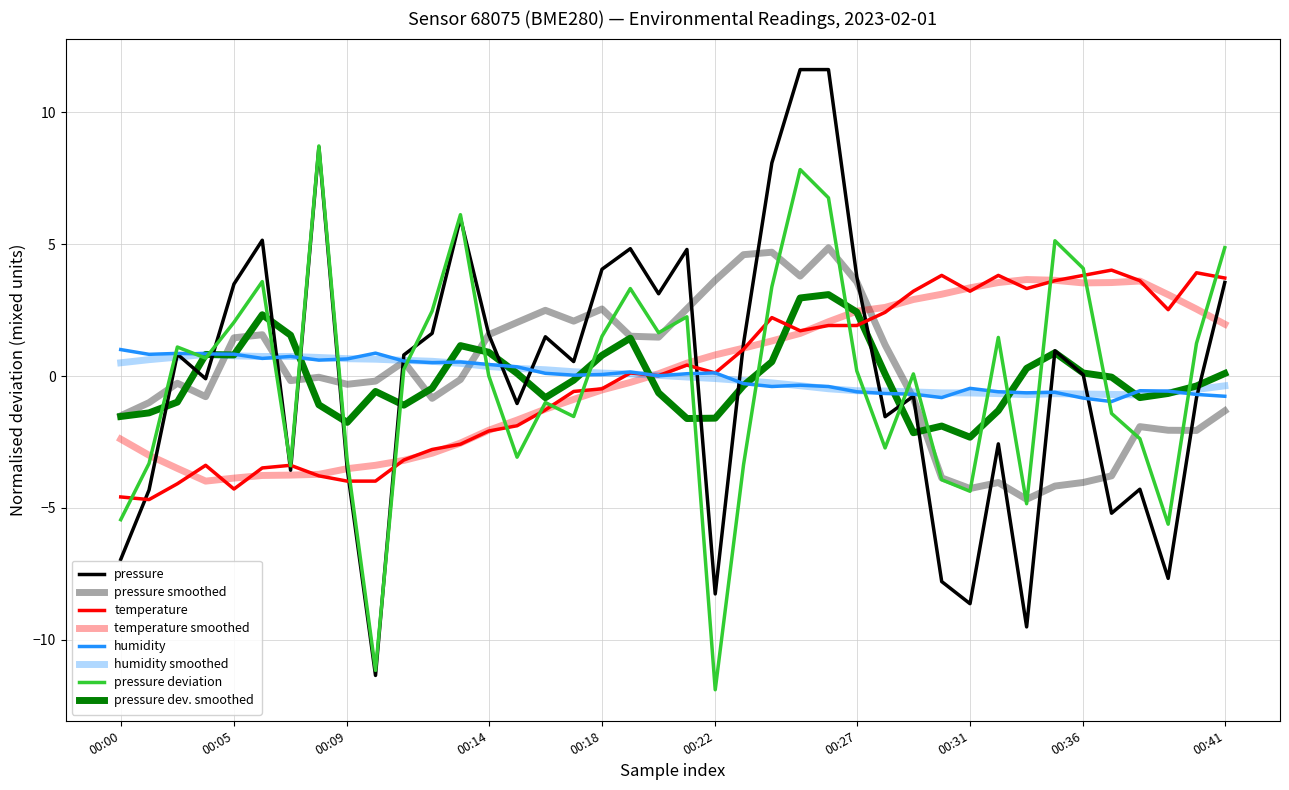

How many lines are shown in the chart?

8